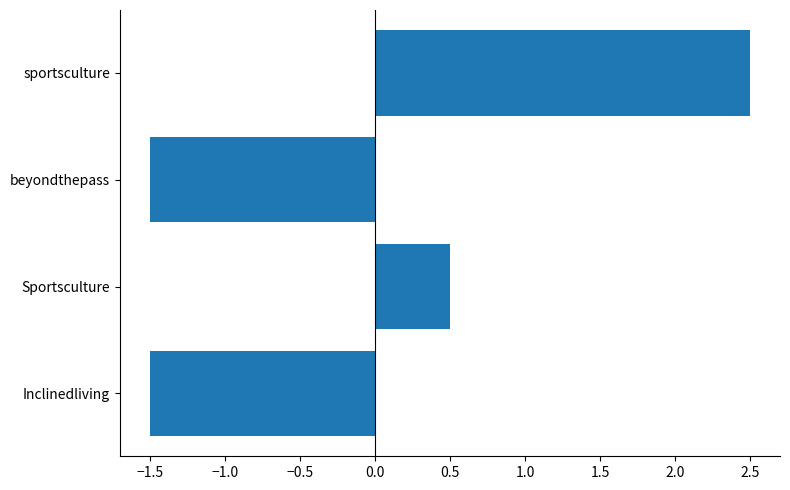

Which label corresponds to the largest value in the chart?

sportsculture